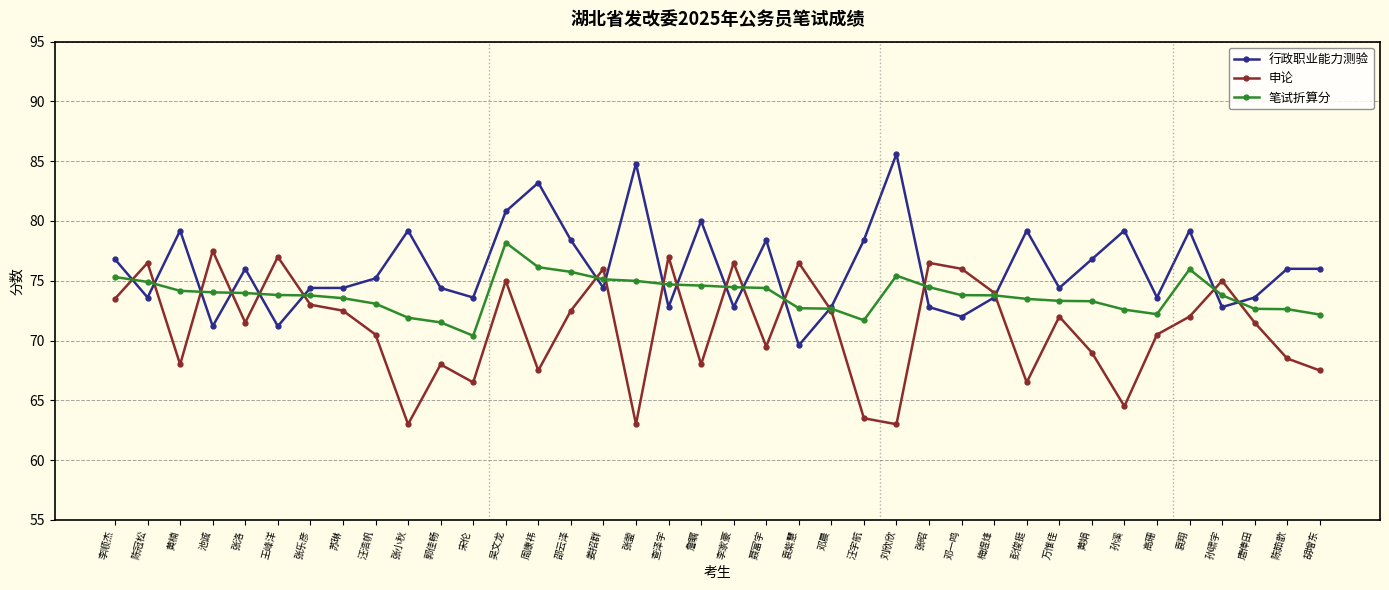

Rank the series by their average value, from lowest to highest.

申论, 笔试折算分, 行政职业能力测验